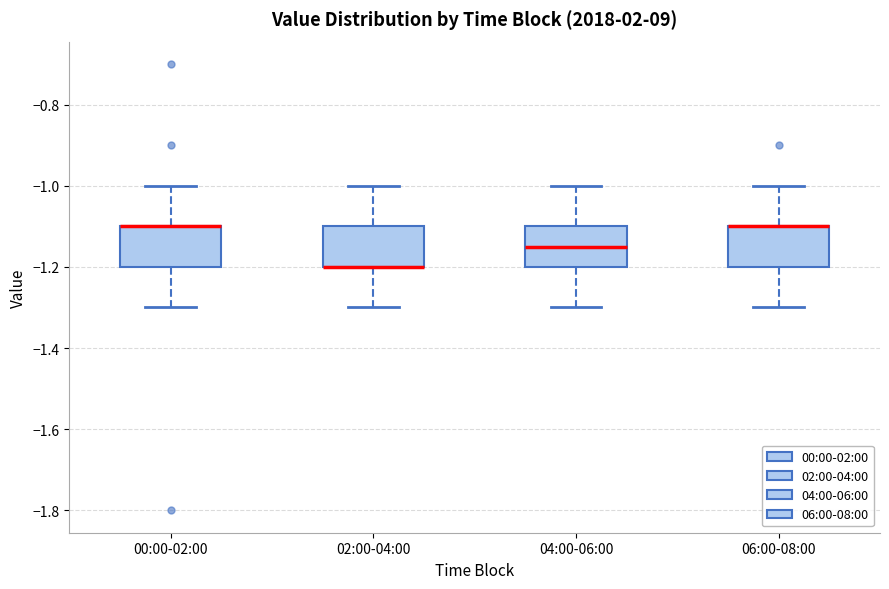

Reading left to right, transcribe this box plot: for each box, give where its median line is, the range the box spans, and where its two whiskers end, as read against the y-axis. The values are not printed on the chart, so give them approximately, as read against the axis.

00:00-02:00: median -1.10 (drawn on the box's upper edge), box -1.20 to -1.10, whiskers -1.30 to -1.00
02:00-04:00: median -1.20 (drawn on the box's lower edge), box -1.20 to -1.10, whiskers -1.30 to -1.00
04:00-06:00: median -1.14, box -1.20 to -1.10, whiskers -1.30 to -1.00
06:00-08:00: median -1.10 (drawn on the box's upper edge), box -1.20 to -1.10, whiskers -1.30 to -1.00